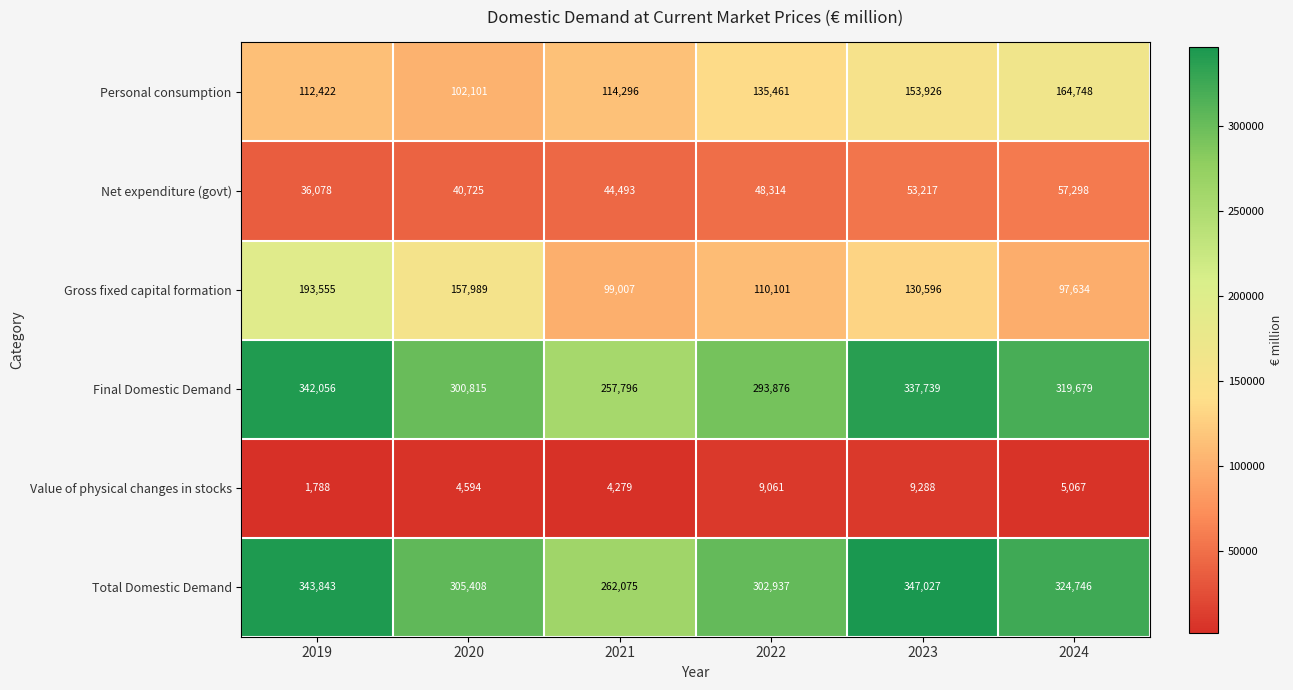

What is the lowest value of the Net expenditure (govt) series?

36078